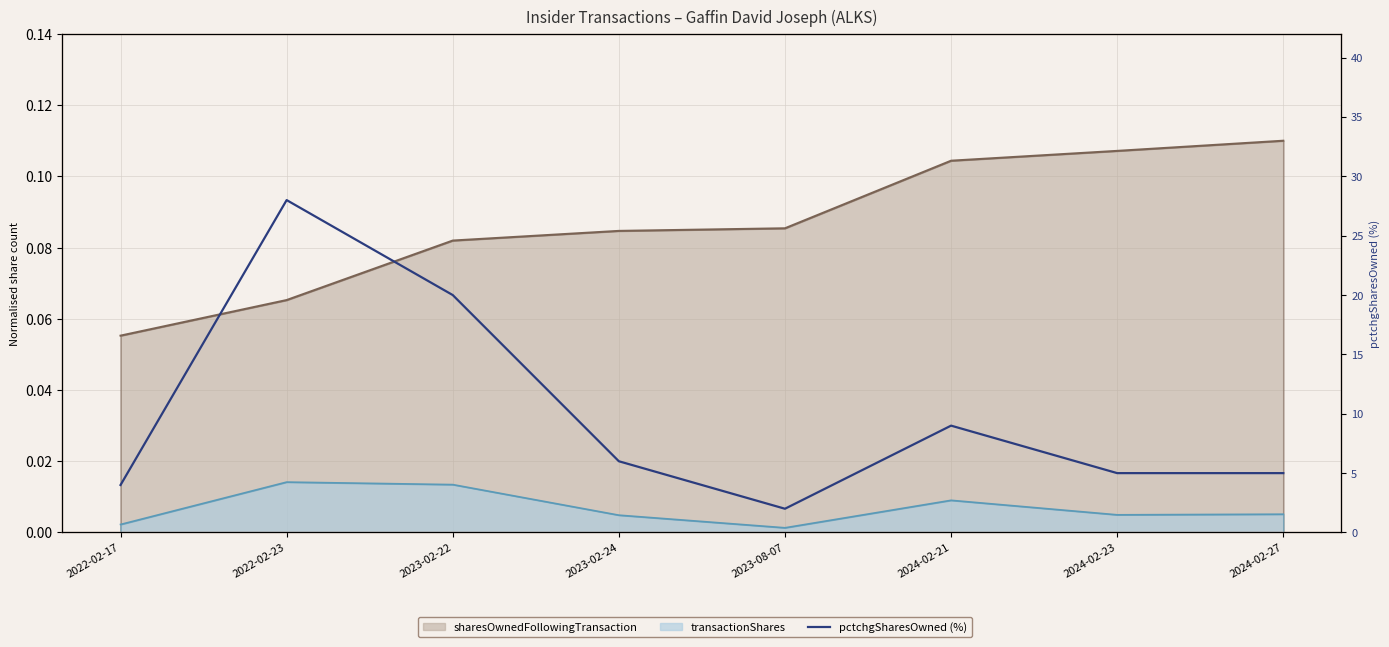

The value at 2024-02-27 is 5. True or false?

True